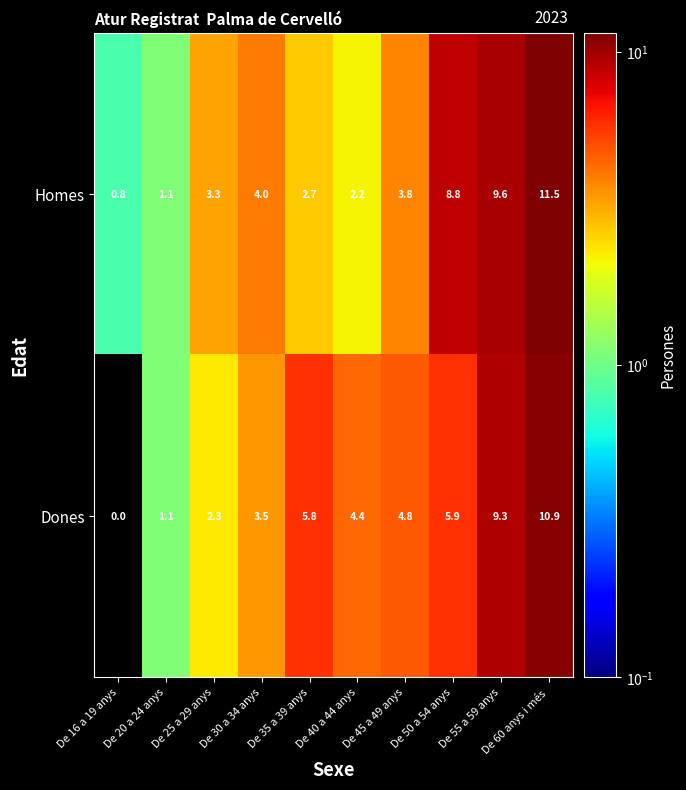

What is the sum of all Homes values?

47.8